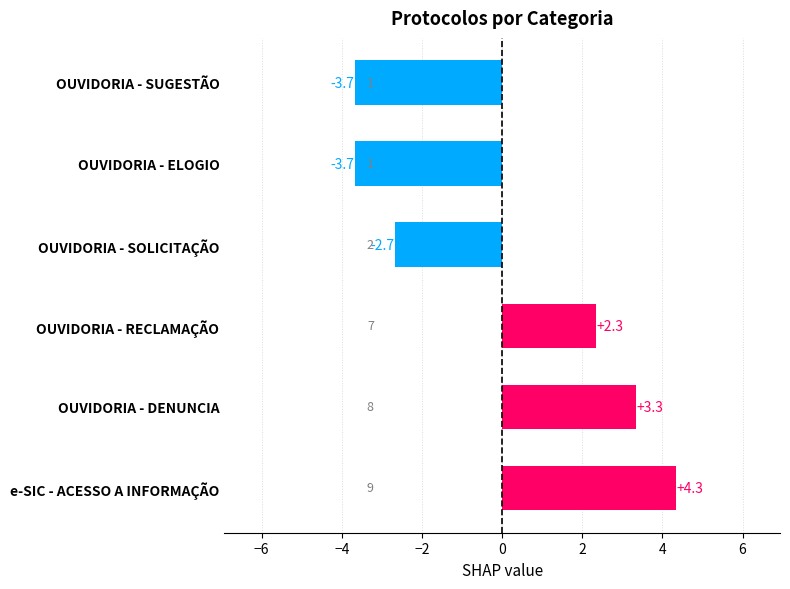

At which label is the value closest to 0?

OUVIDORIA - RECLAMAÇÃO